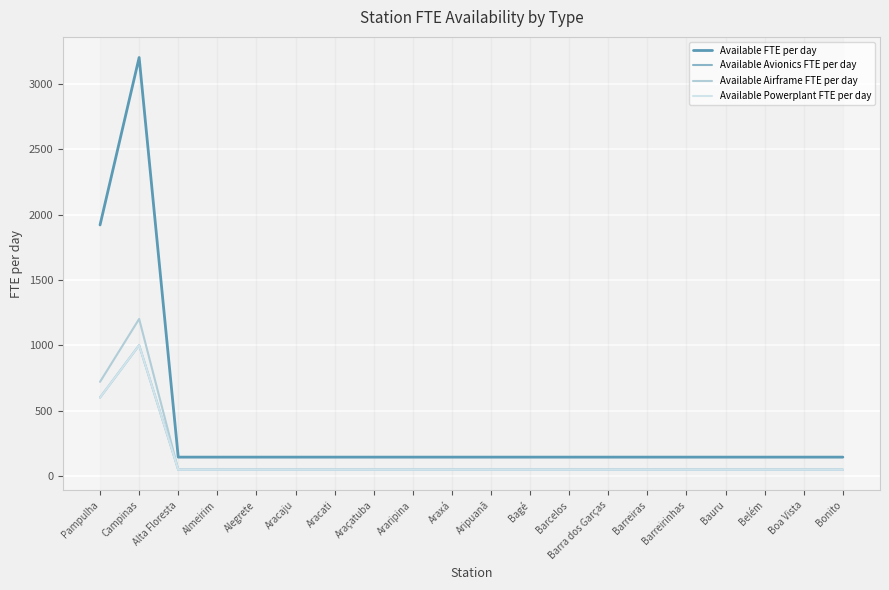

What is the total value across all series at Aripuanã?

288